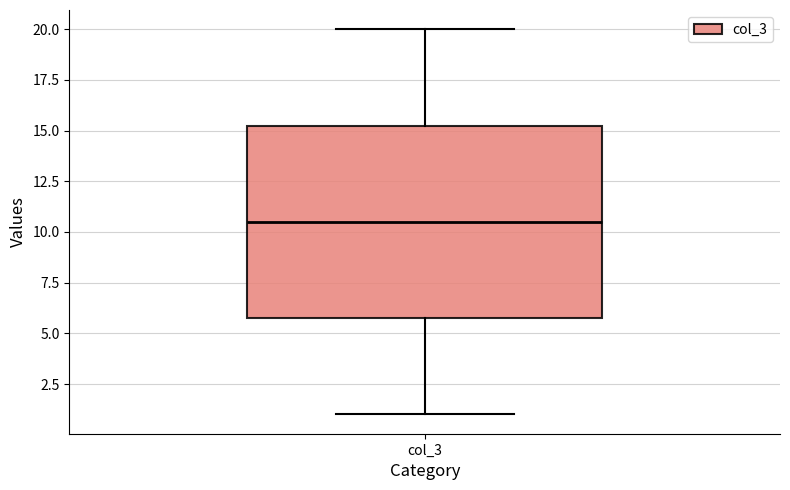

Read this box plot against the y-axis: the position of the median line, the range covered by the box, and the ends of both whiskers. The values are not printed on the chart, so give them approximately, as read against the axis.

median 10.5, box 6.0 to 15.5, whiskers 1.0 to 20.0